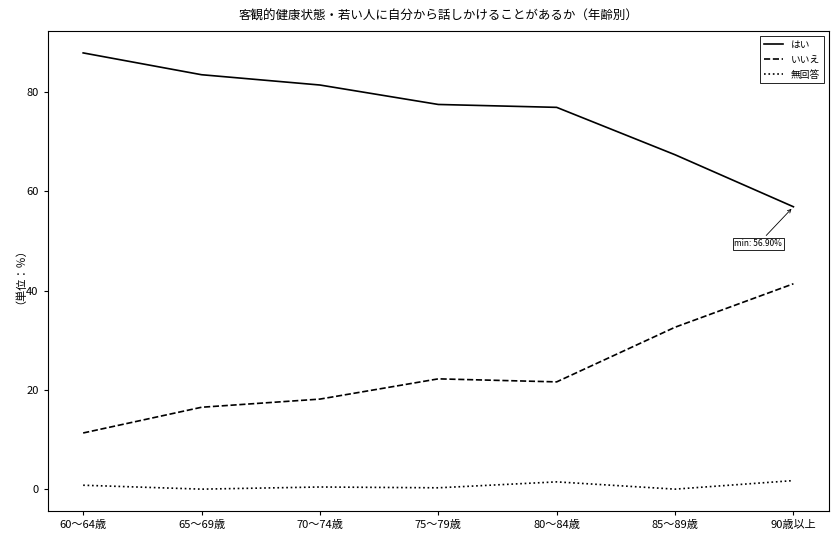

What is the average value of the はい series?

75.9